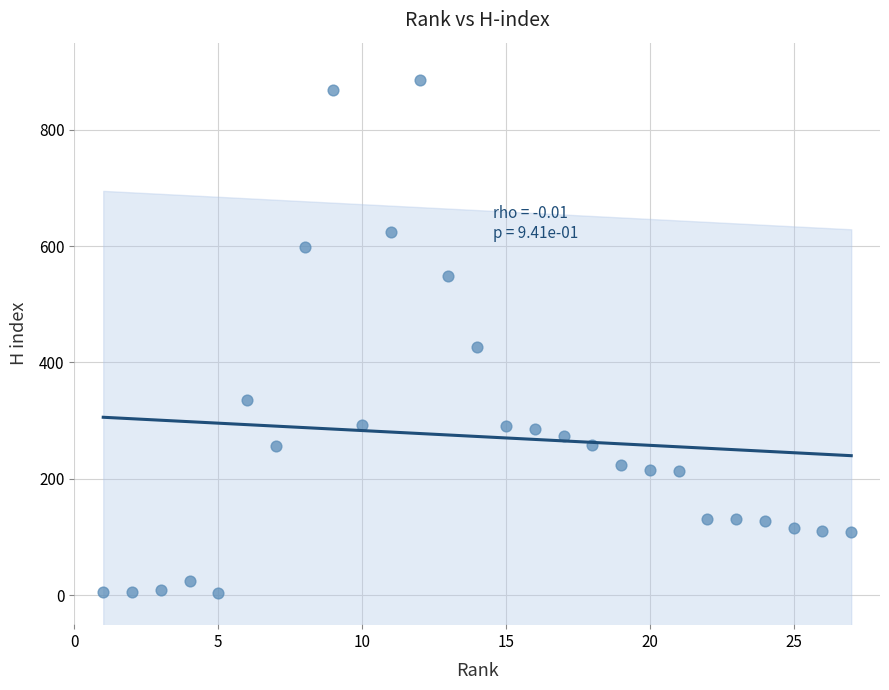

What Y value in the scatter plot is closest to 444?

426